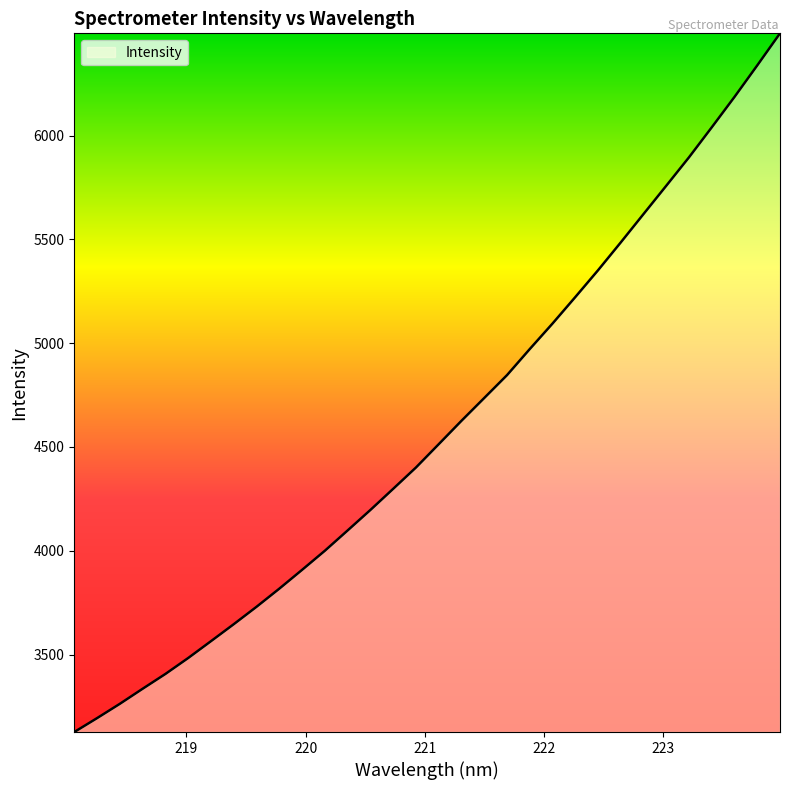

What is the greatest value displayed?

6492.2